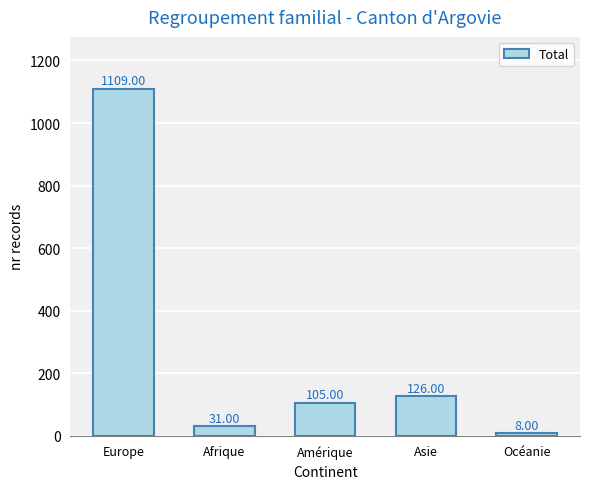

What is the sum of all values?

1379